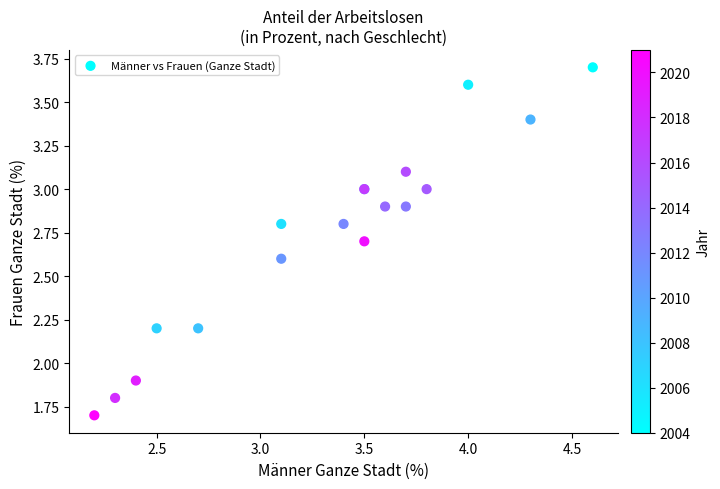

What Y value in the scatter plot is closest to 2?

1.9